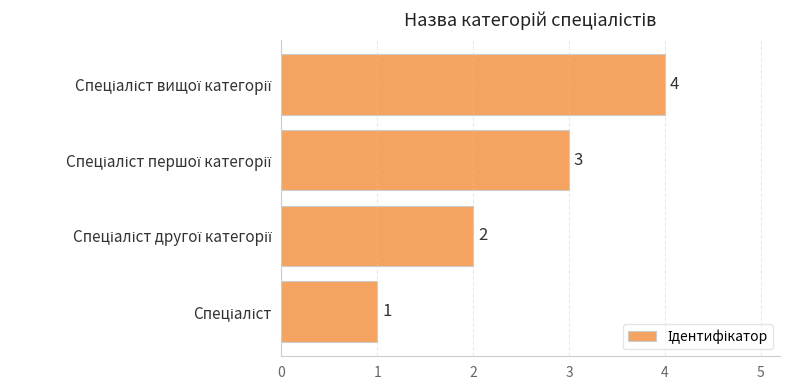

What is the maximum value shown in the chart?

4